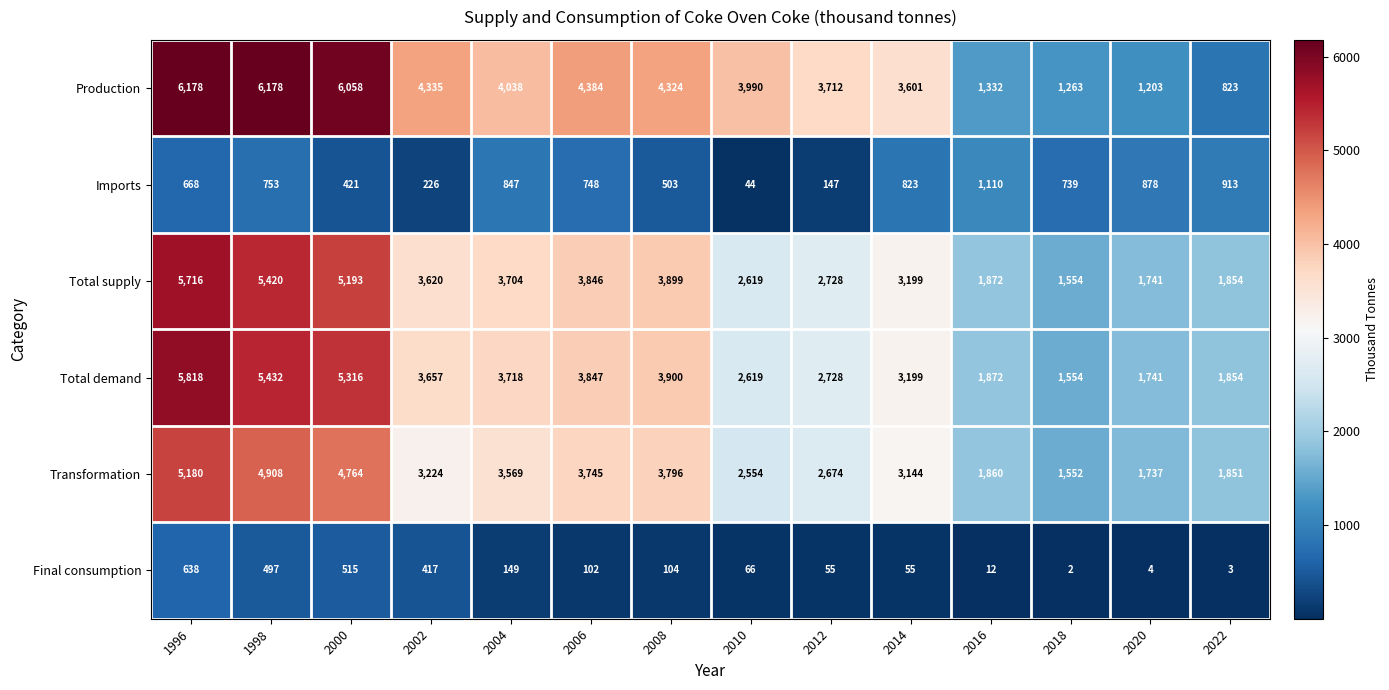

Between 1996 and 2020, which series saw the biggest shift?

Production